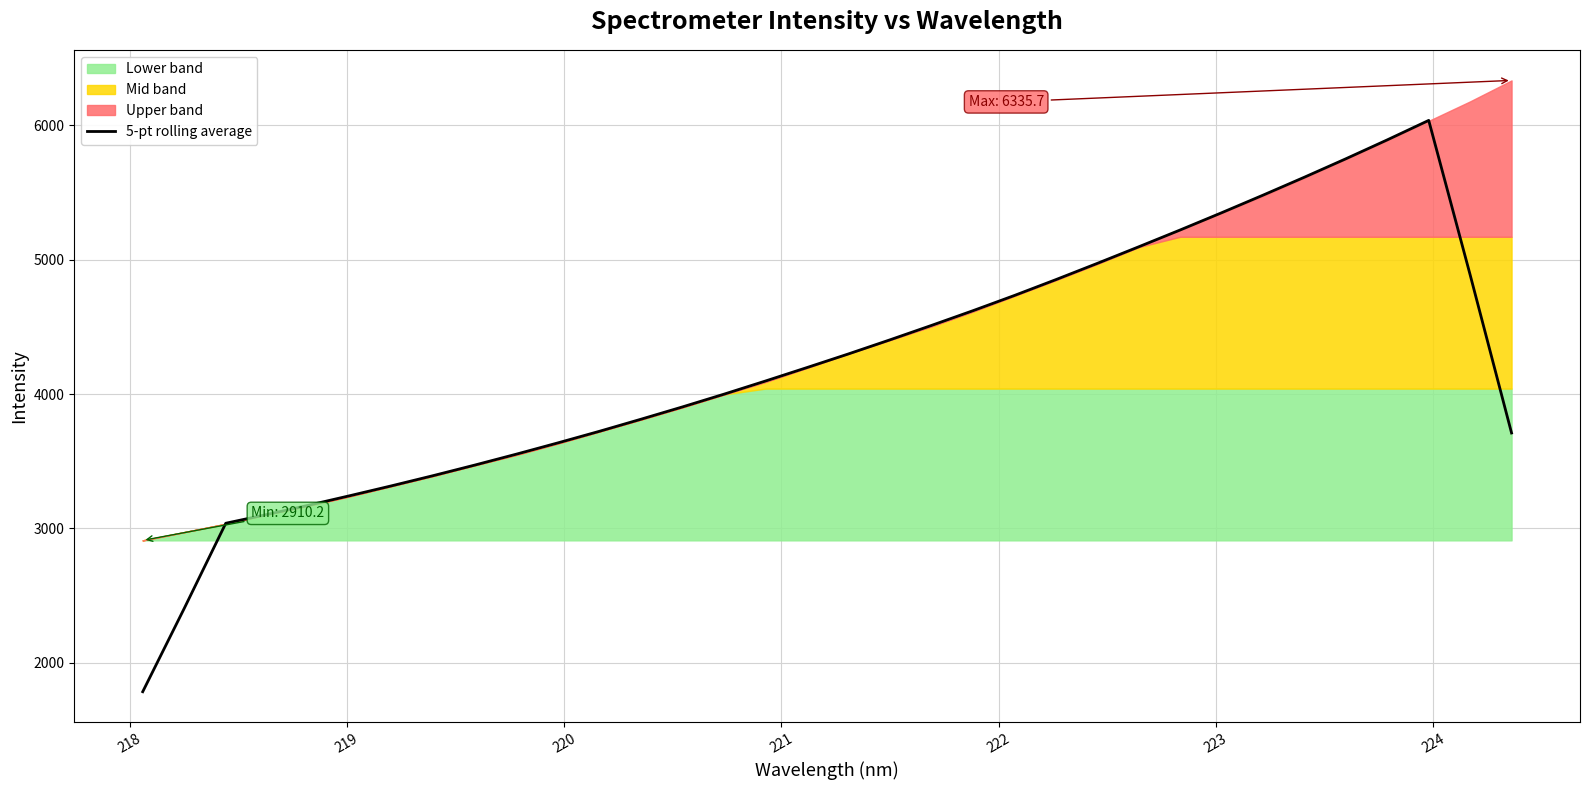

Reading left to right, list all the values displayed in this chart.

1783.1	2403.8	3037.7	3103.6	3172.4	3243.8	3317.0	3392.8	3471.3	3552.4	3636.3	3722.6	3812.4	3904.0	3998.8	4096.8	4197.0	4298.5	4403.3	4510.6	4620.2	4733.6	4851.6	4972.7	5096.2	5221.5	5349.9	5481.0	5614.9	5752.0	5892.9	6037.9	4887.9	3710.0